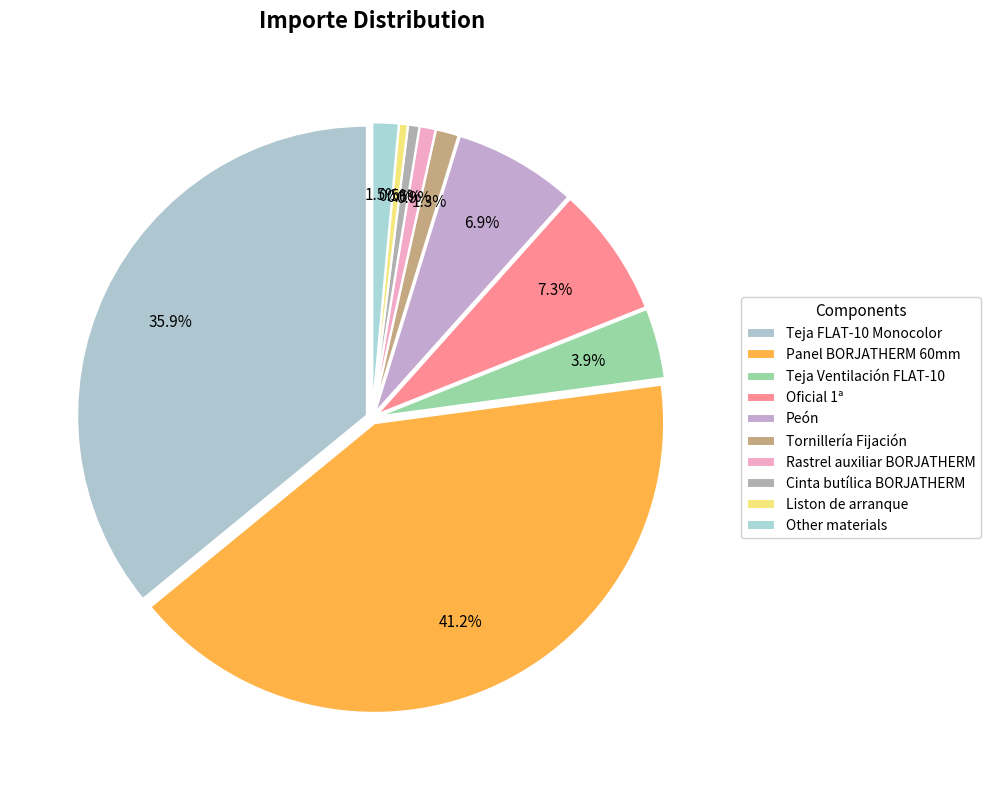

Is it true that Caballete 100º Monocolor is 0% of the pie?

True